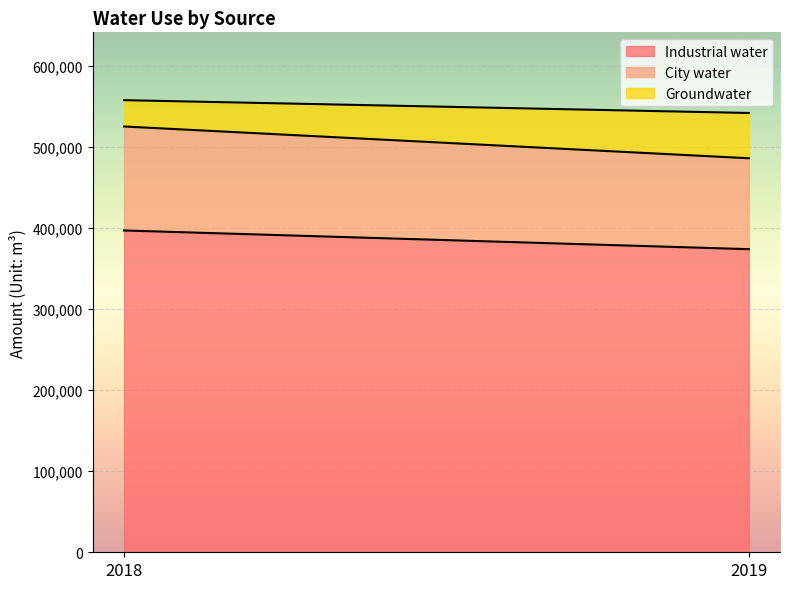

Reading left to right, what are all the values shown in this chart?

Industrial water: 397022	373951
City water: 128290	112175
Groundwater: 32495	55856